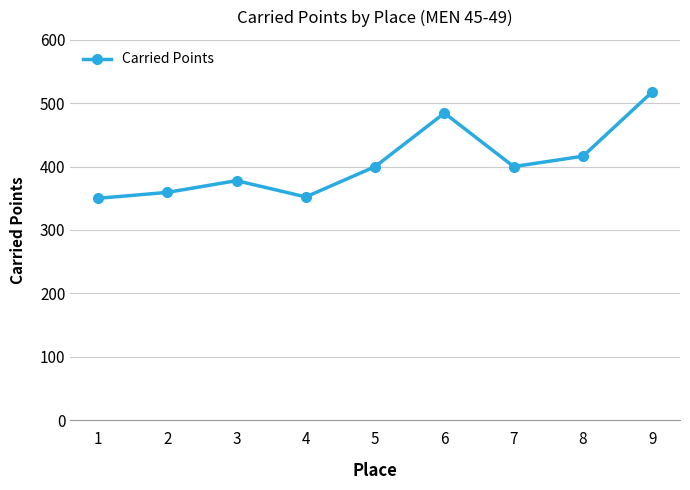

What is the average value?

406.4